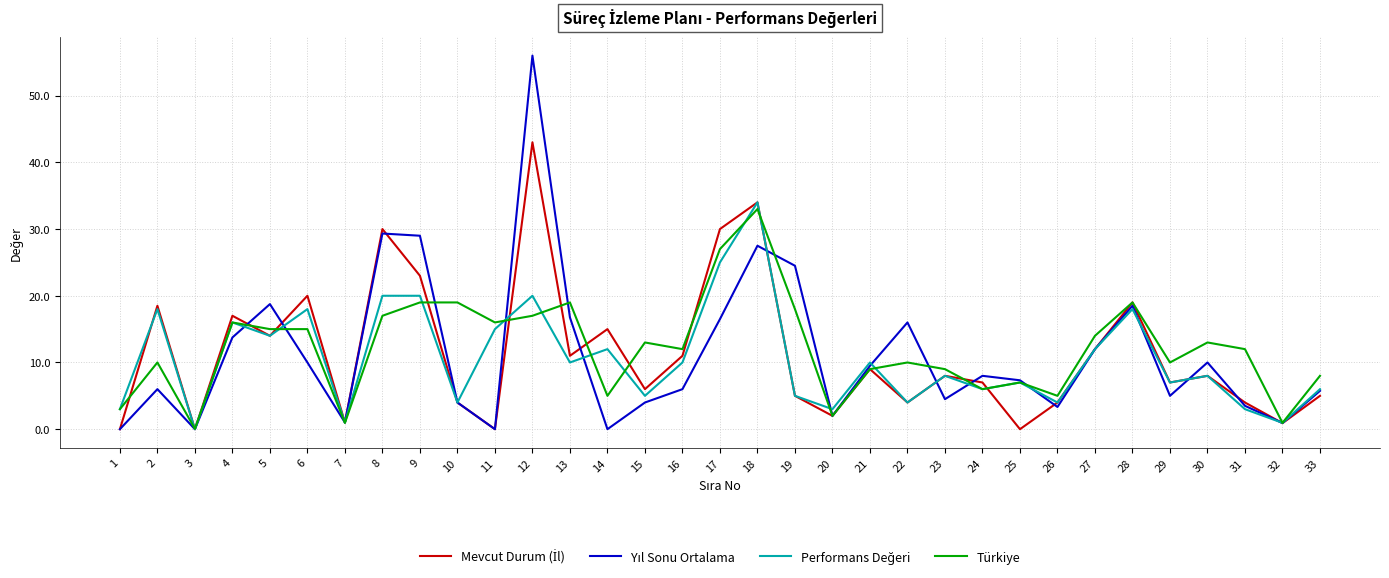

What is the maximum value shown in the chart?

56.0